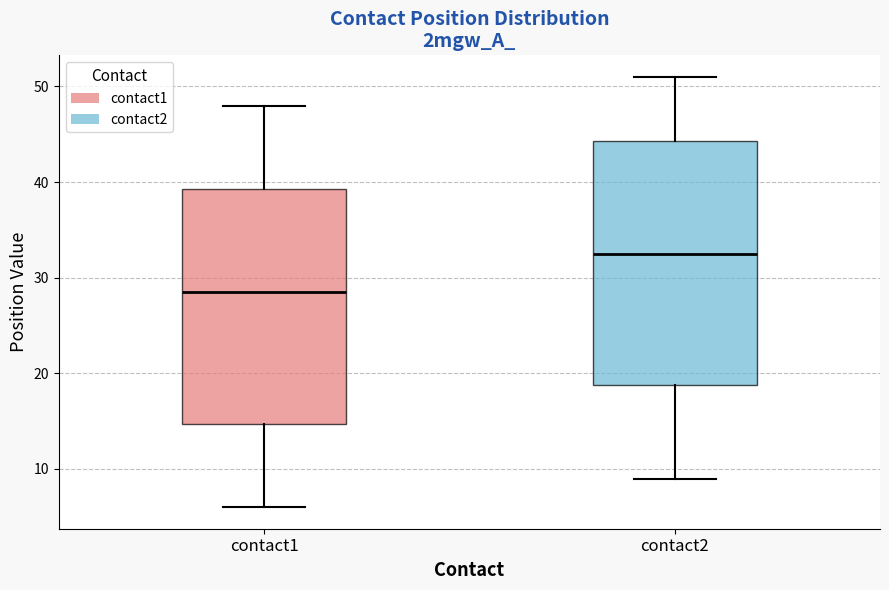

Which box has the lowest median line?

contact1